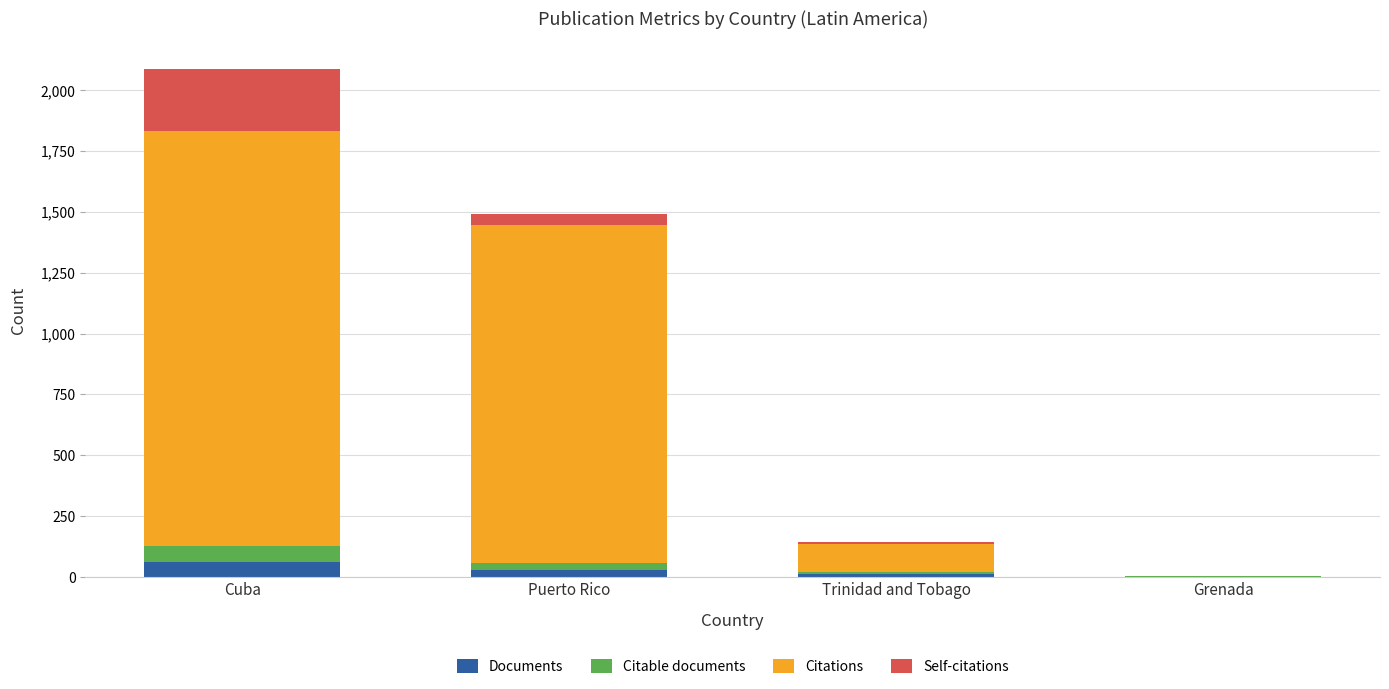

What is the total value across all series at Cuba?

2086